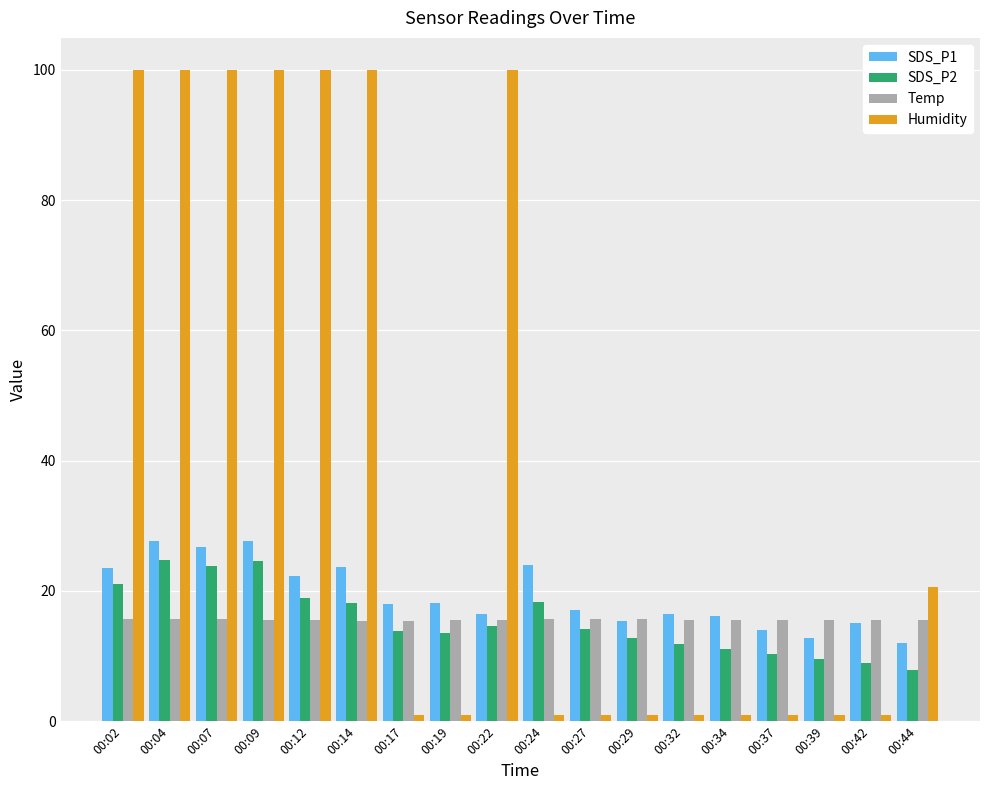

What are all the series names shown in the legend?

SDS_P1, SDS_P2, Temp, Humidity